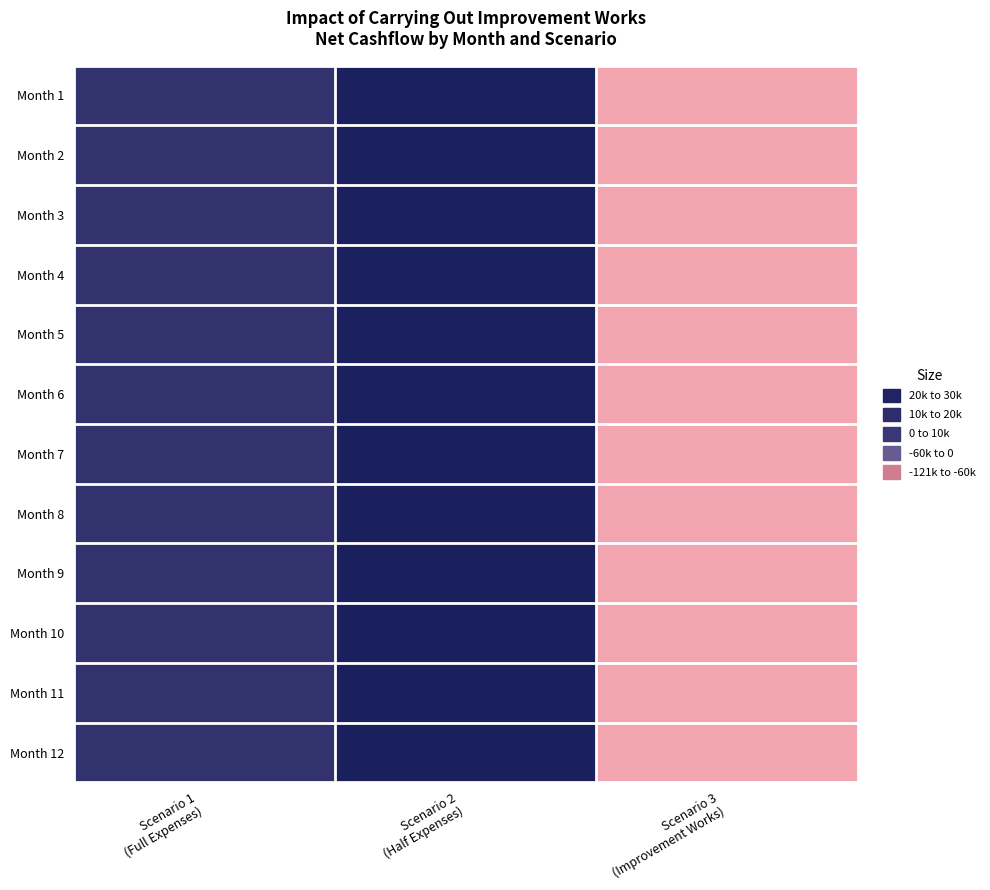

Which has a higher value, Scenario 2
(Half Expenses) or Scenario 3
(Improvement Works)?

Scenario 2
(Half Expenses)